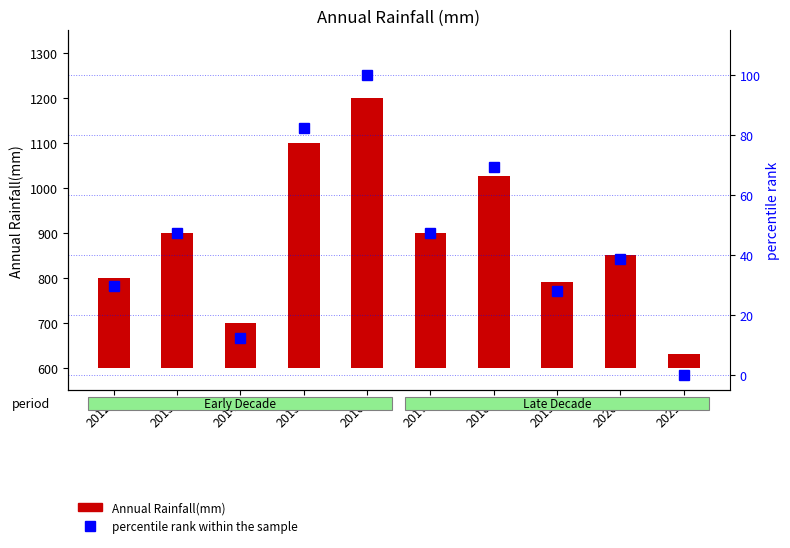

How many groups of bars are there?

10